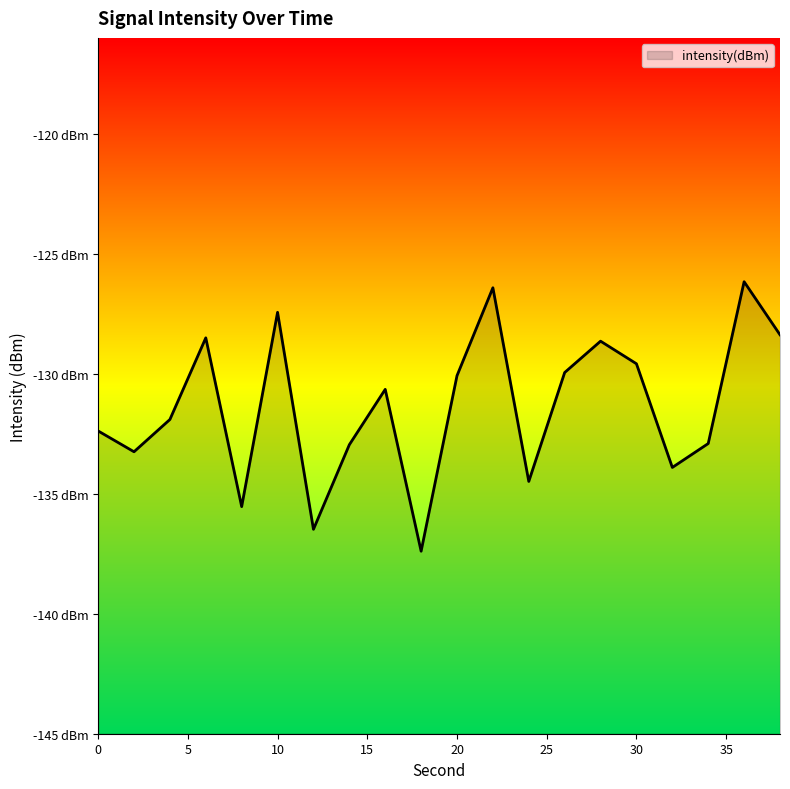

Reading left to right, transcribe all the data shown in this chart.

-132.4	-133.2	-131.9	-128.5	-135.5	-127.4	-136.5	-133.0	-130.6	-137.4	-130.1	-126.4	-134.5	-129.9	-128.6	-129.6	-133.9	-132.9	-126.2	-128.4